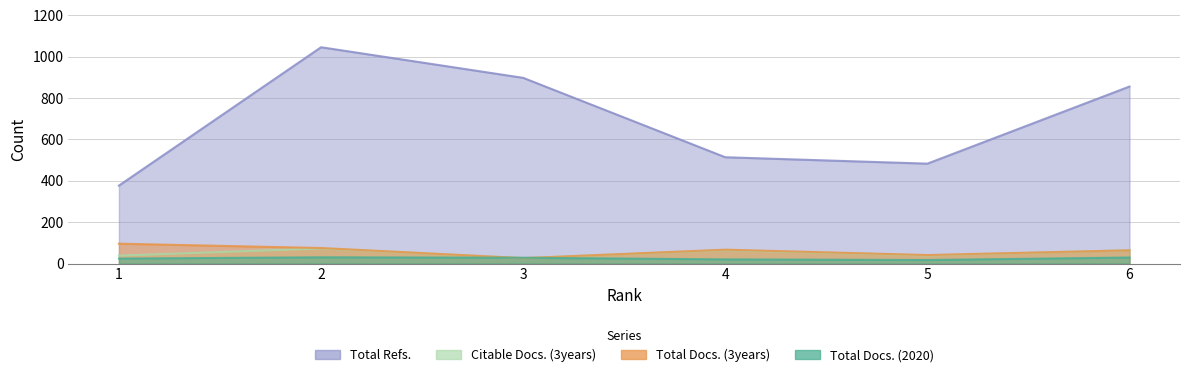

What is the spread (max minus min) of values at 2?

1016